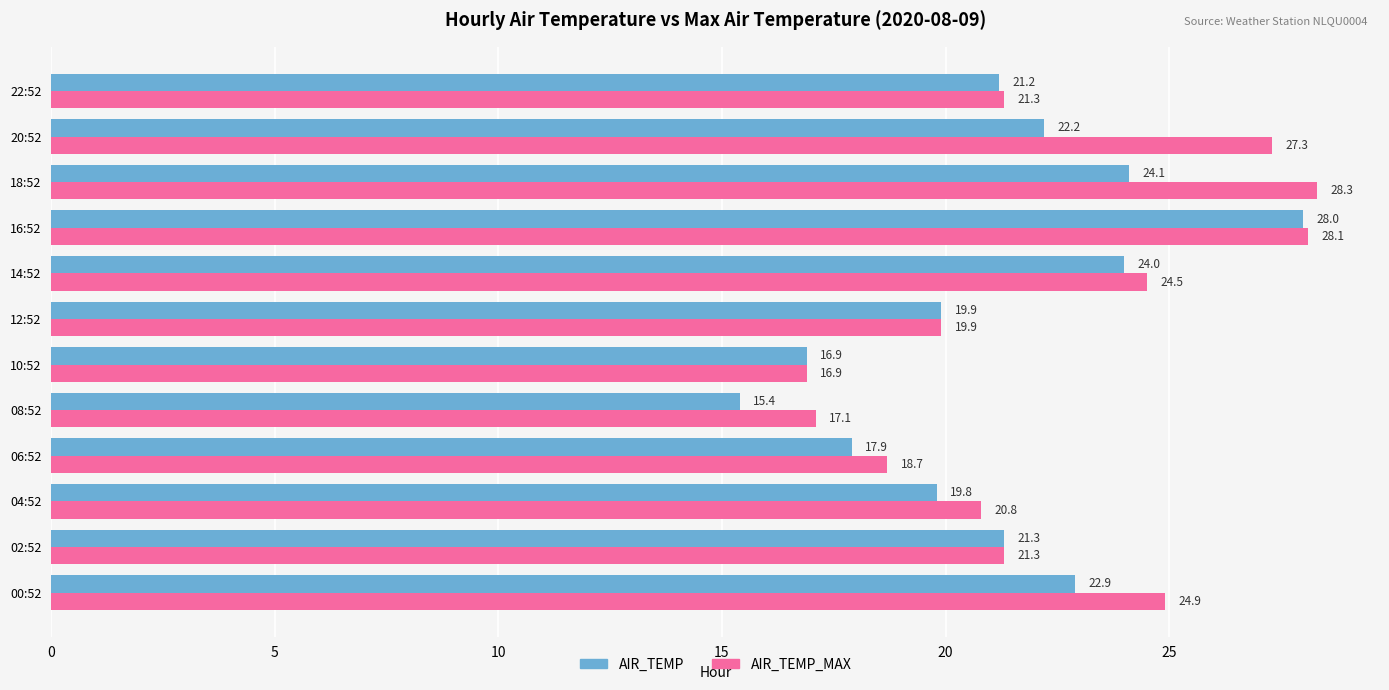

What is the minimum value for AIR_TEMP_MAX?

16.9